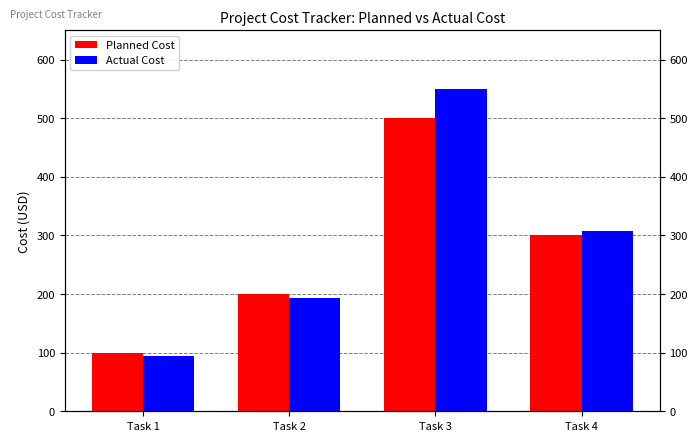

At which category is the sum across all series the highest?

Task 3